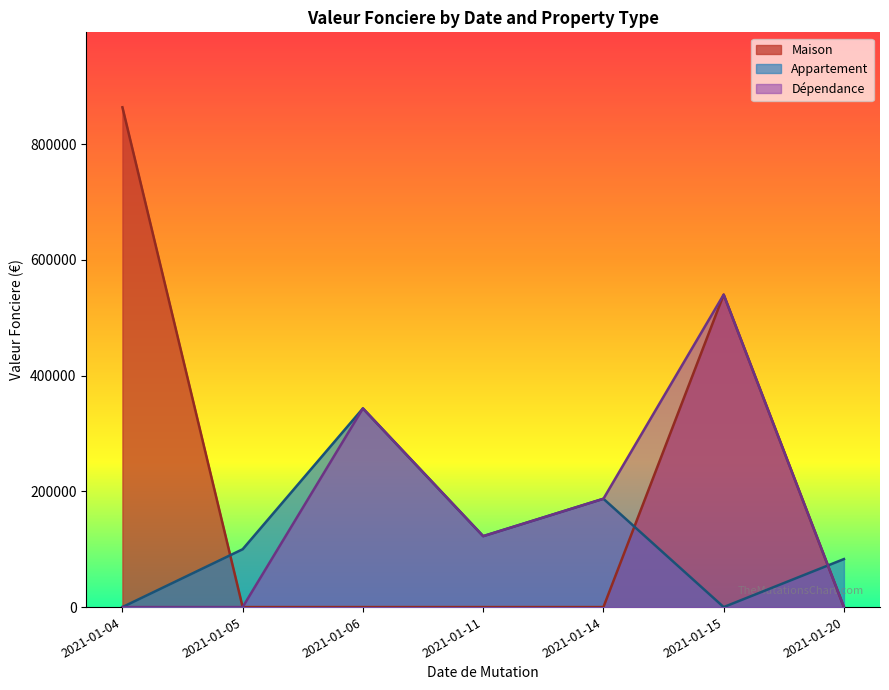

How many data points in Appartement are above 0?

5